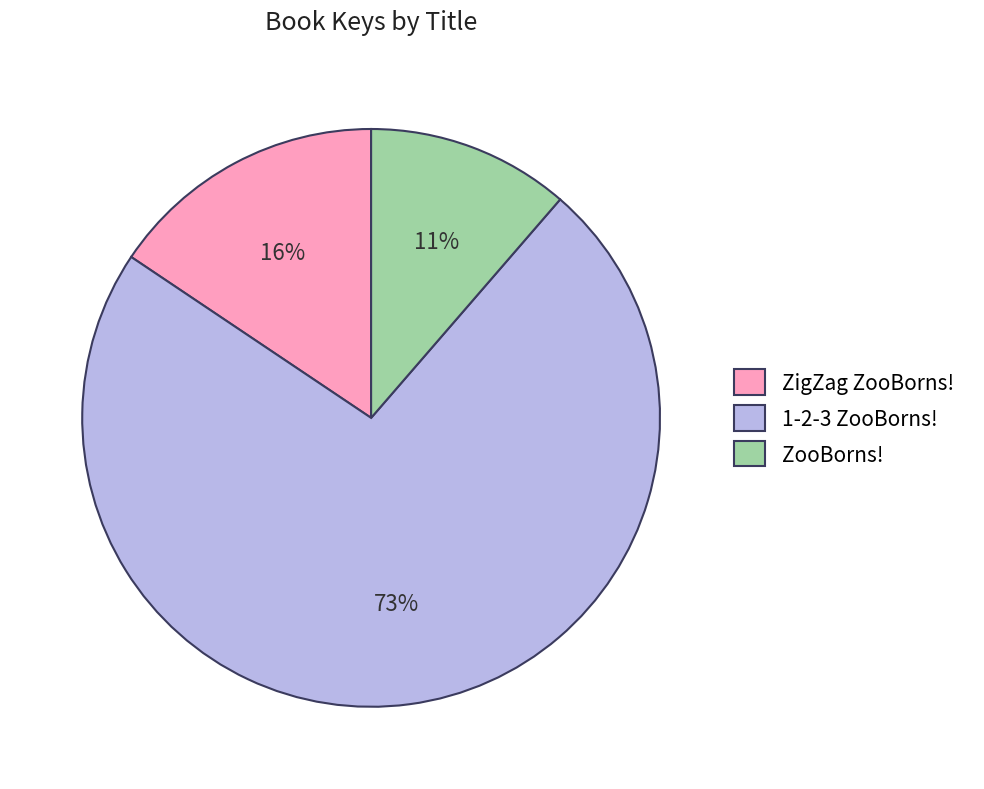

Is 1-2-3 ZooBorns! the majority of the pie?

Yes